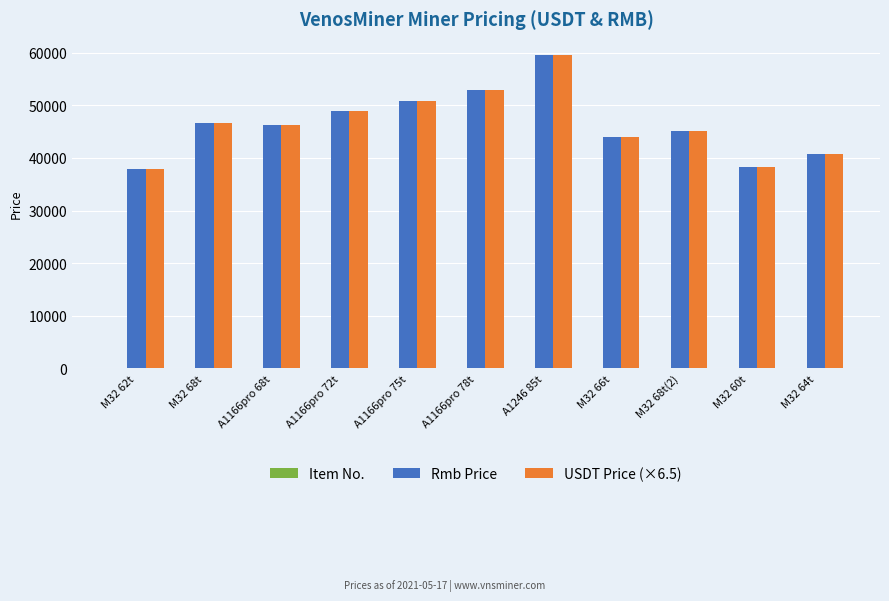

At which category is the sum across all series the highest?

A1246 85t